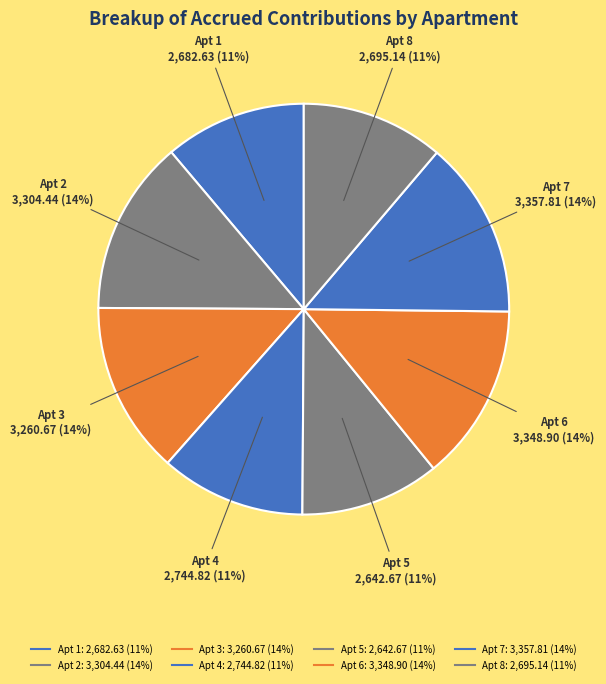

How many segments does this pie chart have?

8